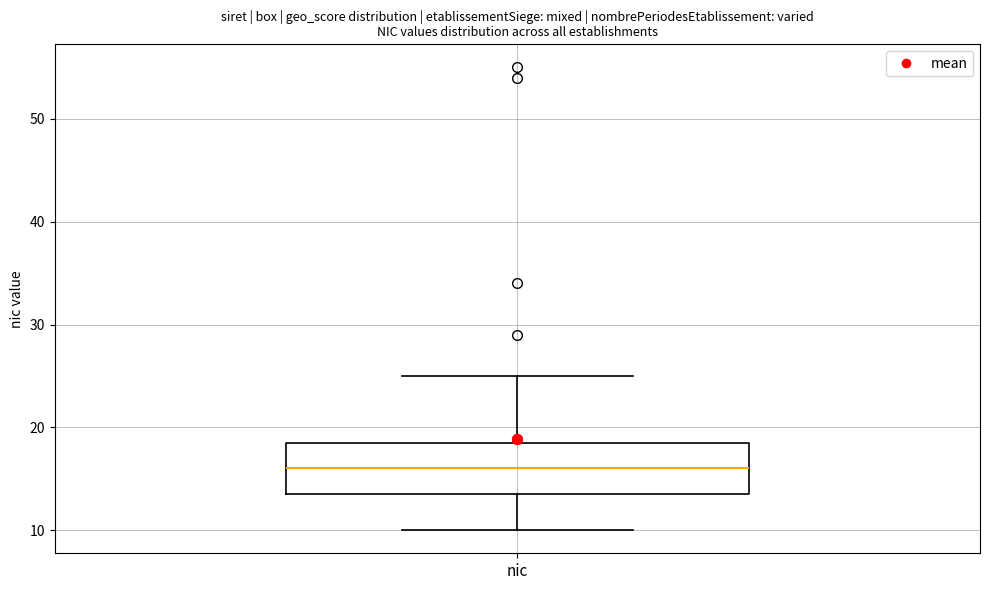

Read this box plot against the y-axis: the position of the median line, the range covered by the box, and the ends of both whiskers. The values are not printed on the chart, so give them approximately, as read against the axis.

median 16, box 14 to 19, whiskers 10 to 25